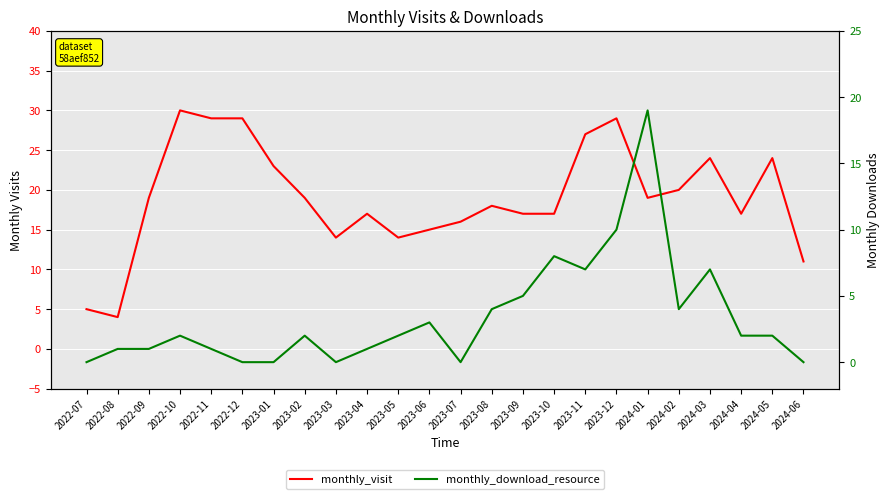

Rank the series at 2022-07 from highest to lowest value.

monthly_visit, monthly_download_resource